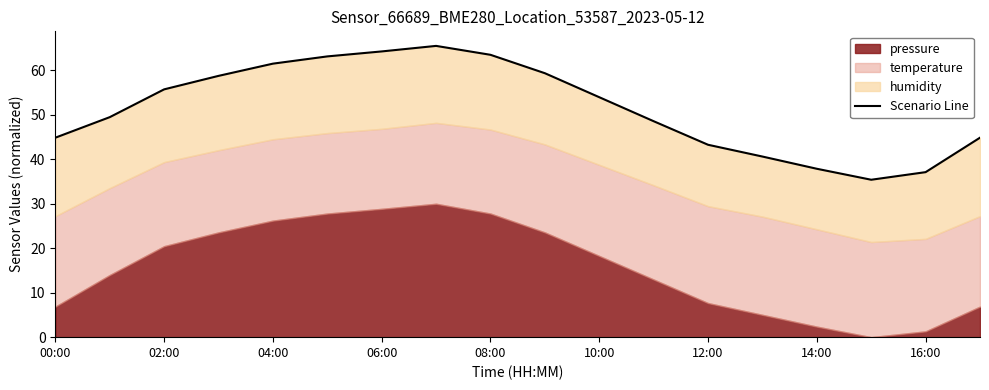

True or false: there are more than 1 points higher than both neighbors.

False